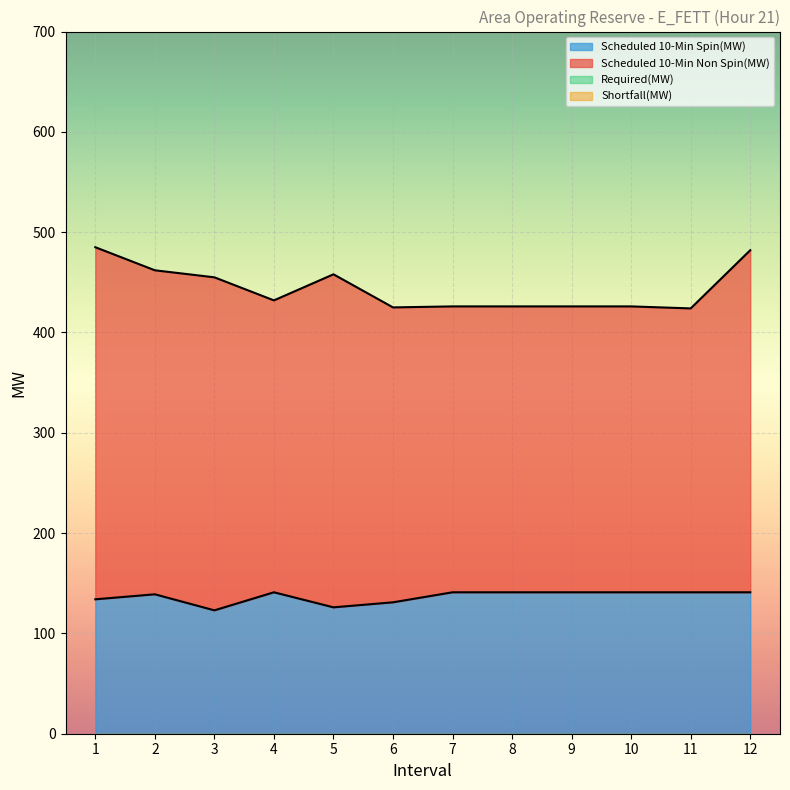

True or false: Scheduled 10-Min Non Spin(MW) and Required(MW) cross at least once.

False